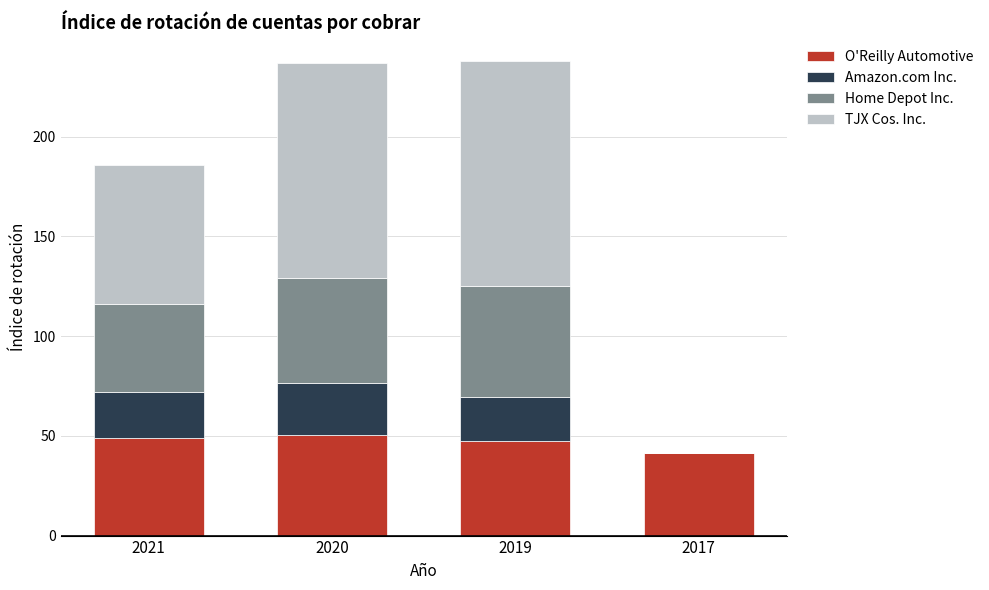

What is the sum of all O'Reilly Automotive values?

188.2